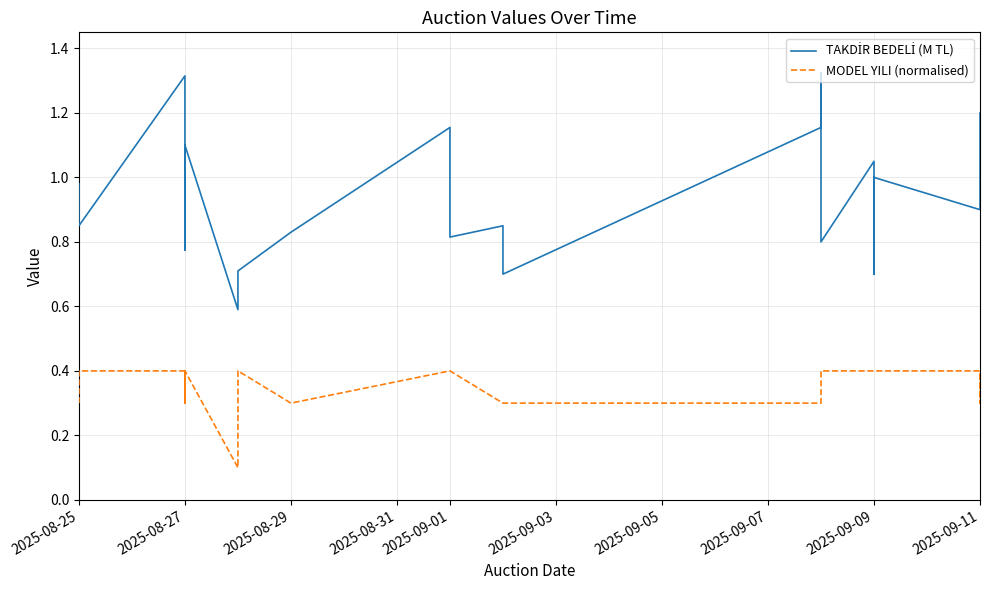

What is the lowest value of the MODEL YILI (normalised) series?

0.1